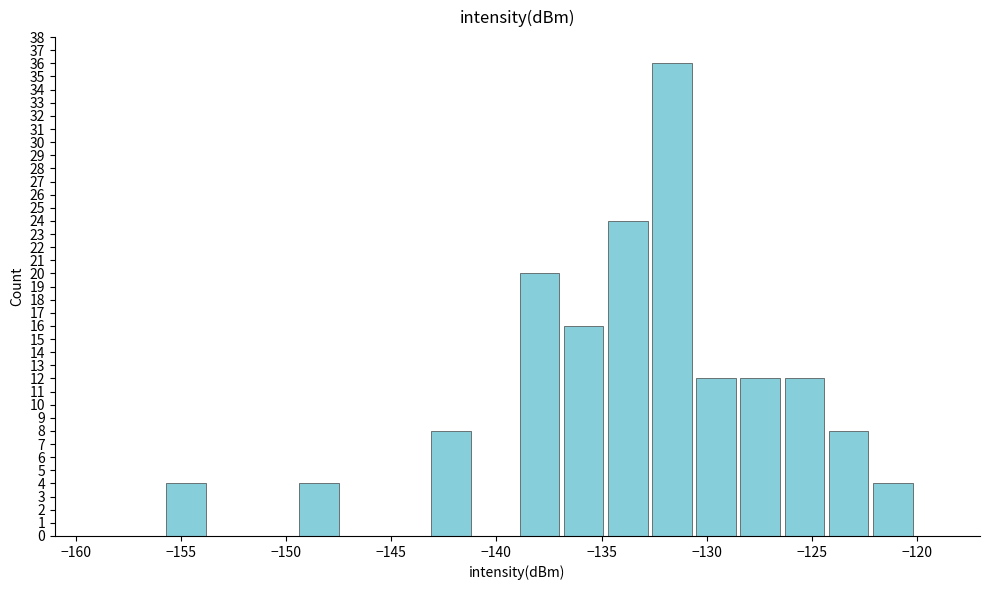

Reading left to right, transcribe this chart: for each bar, give the range it covers on the x-axis and its height. Neither the bar edges nor the heights are printed on the chart, so give them approximately, as read against the axes.

-160.0 to -157.9: 0
-157.9 to -155.8: 0
-155.8 to -153.7: 4
-153.7 to -151.6: 0
-151.6 to -149.5: 0
-149.5 to -147.4: 4
-147.4 to -145.3: 0
-145.3 to -143.2: 0
-143.2 to -141.1: 8
-141.1 to -139.0: 0
-139.0 to -136.9: 20
-136.9 to -134.8: 16
-134.8 to -132.7: 24
-132.7 to -130.6: 36
-130.6 to -128.5: 12
-128.5 to -126.4: 12
-126.4 to -124.3: 12
-124.3 to -122.2: 8
-122.2 to -120.1: 4
-120.1 to -118.0: 0